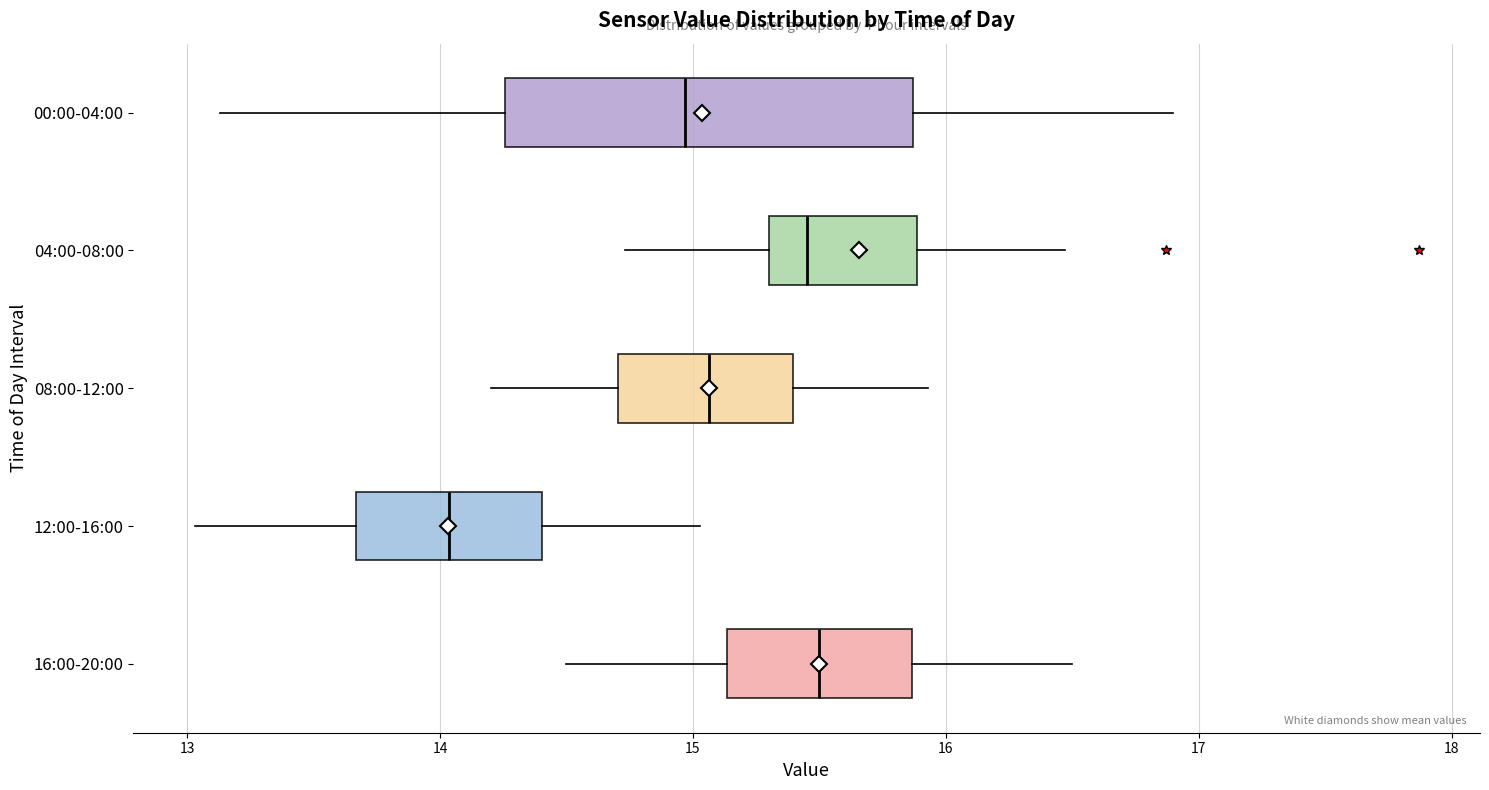

Reading bottom to top, transcribe this box plot: for each box, give where its median line is, the range the box spans, and where its two whiskers end, as read against the x-axis. The values are not printed on the chart, so give them approximately, as read against the axis.

16:00-20:00: median 15.5, box 15.1 to 15.9, whiskers 14.5 to 16.5
12:00-16:00: median 14.0, box 13.7 to 14.4, whiskers 13.0 to 15.0
08:00-12:00: median 15.1, box 14.7 to 15.4, whiskers 14.2 to 15.9
04:00-08:00: median 15.5, box 15.3 to 15.9, whiskers 14.7 to 16.5
00:00-04:00: median 15.0, box 14.3 to 15.9, whiskers 13.1 to 16.9